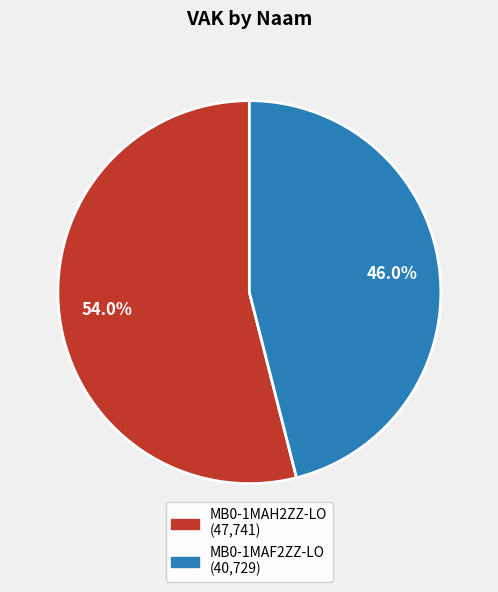

To the nearest percent, what is the average slice percentage?

50%